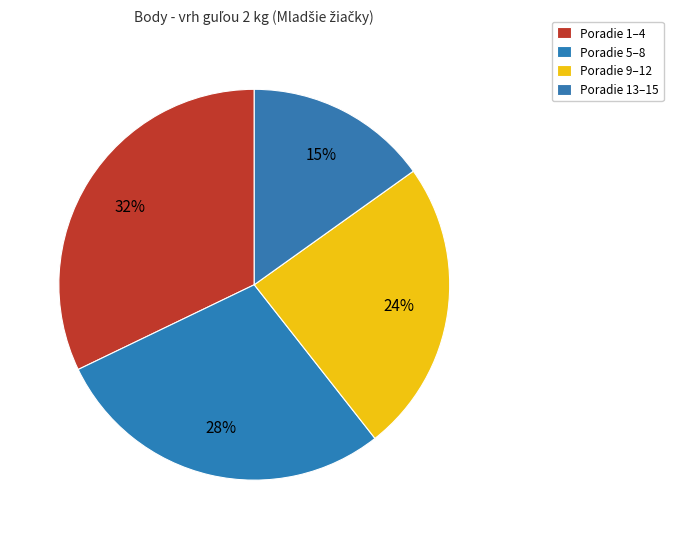

How many segments does this pie chart have?

4